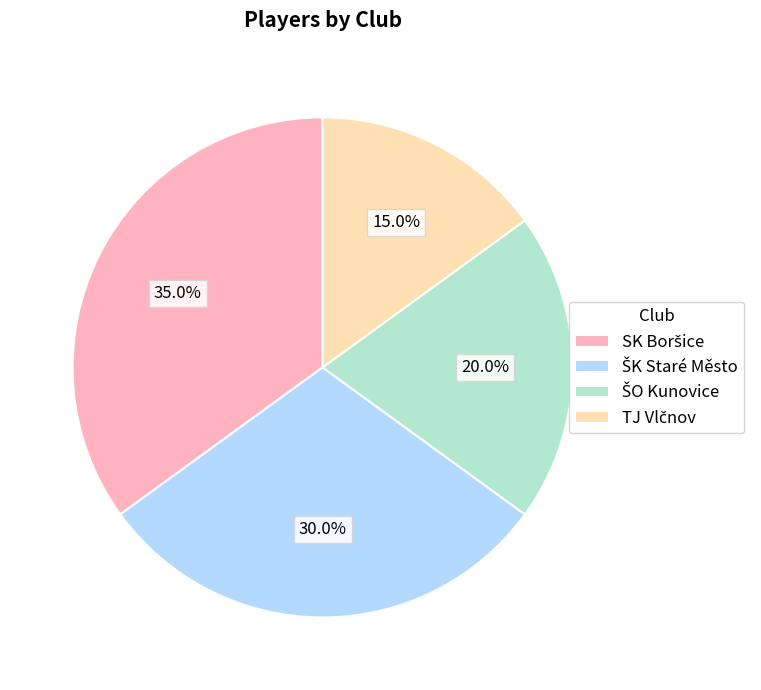

Is there a majority slice in this chart?

No